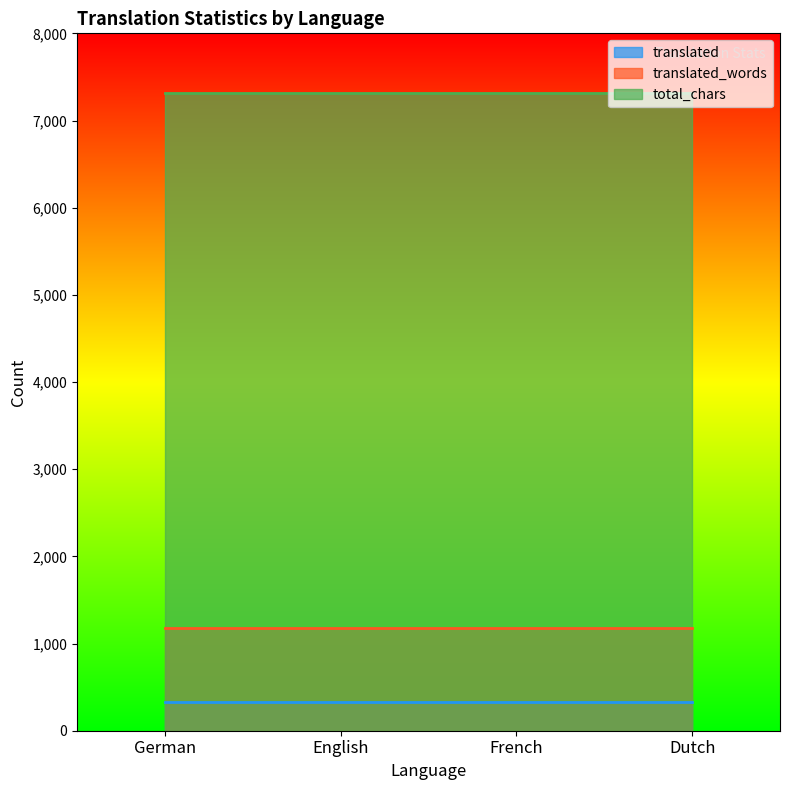

What is the label of the 3rd point from the right?

English